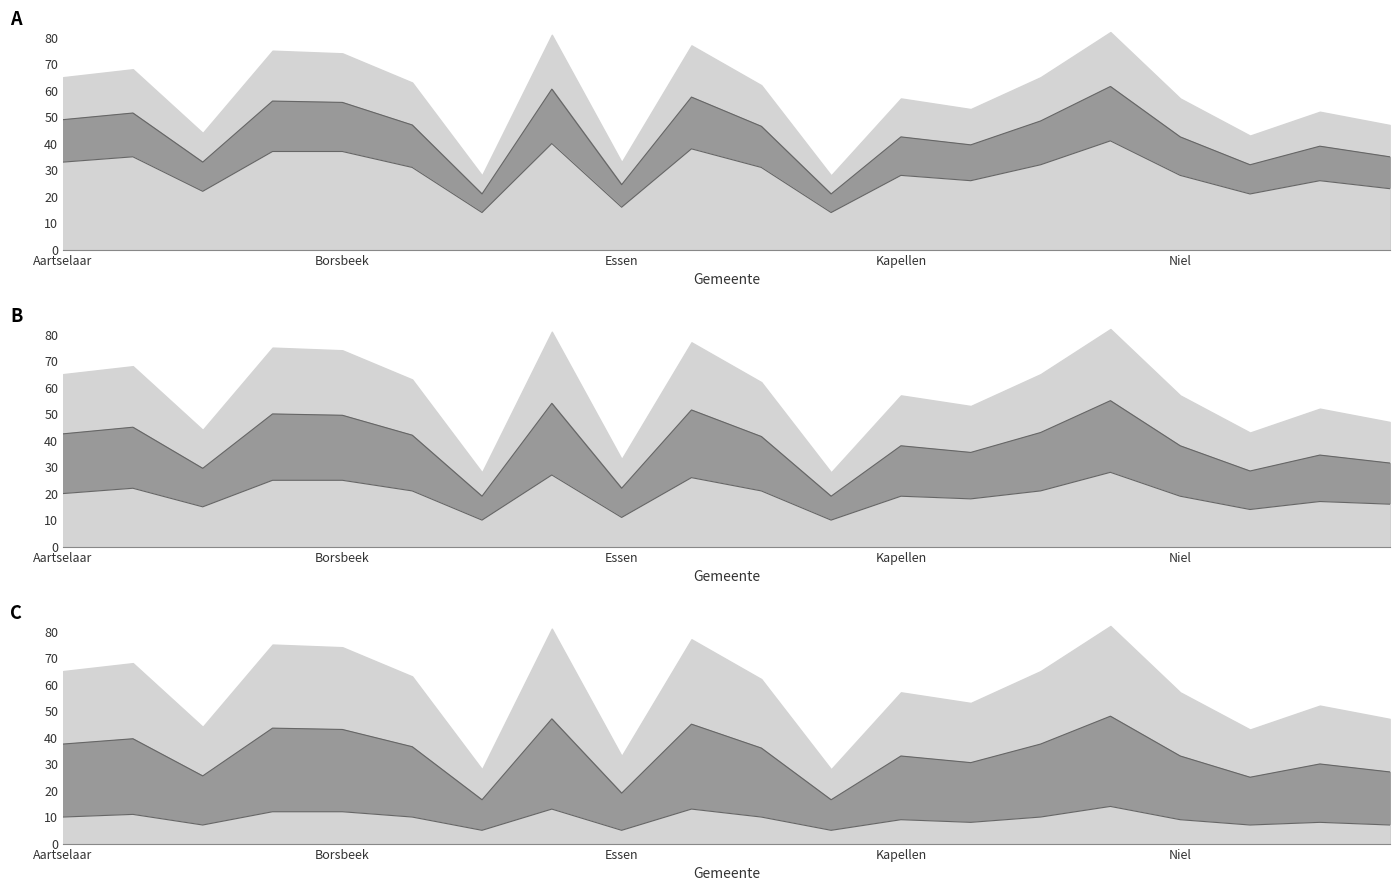

Does the chart display data point markers on the line(s)?

No